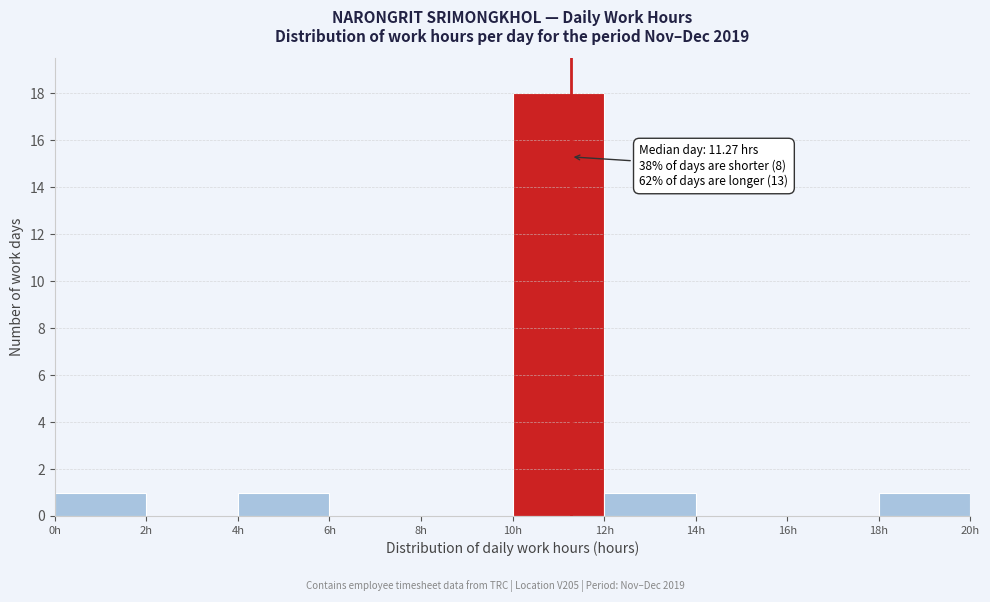

Which range on the x-axis has the tallest bar?

10 to 12